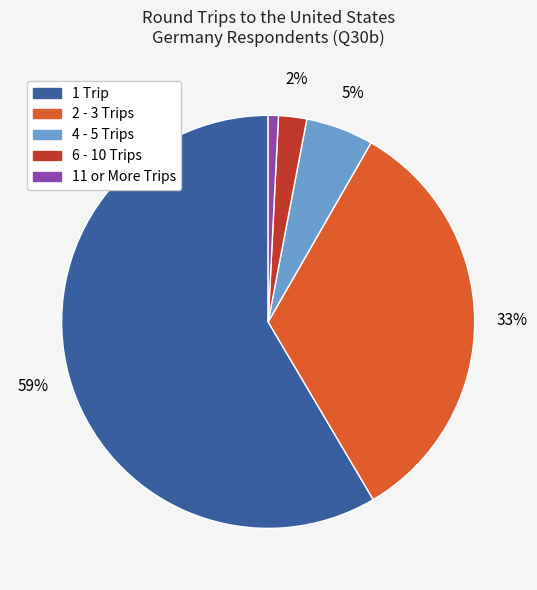

To the nearest percent, what percentage of the pie is 6 - 10 Trips?

2%